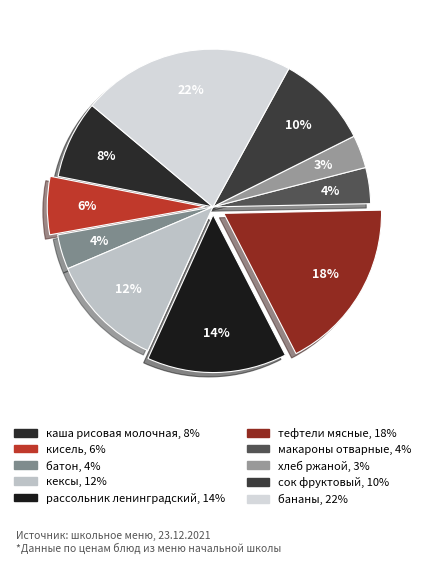

To the nearest percent, what percentage of the pie is тефтели мясные?

18%